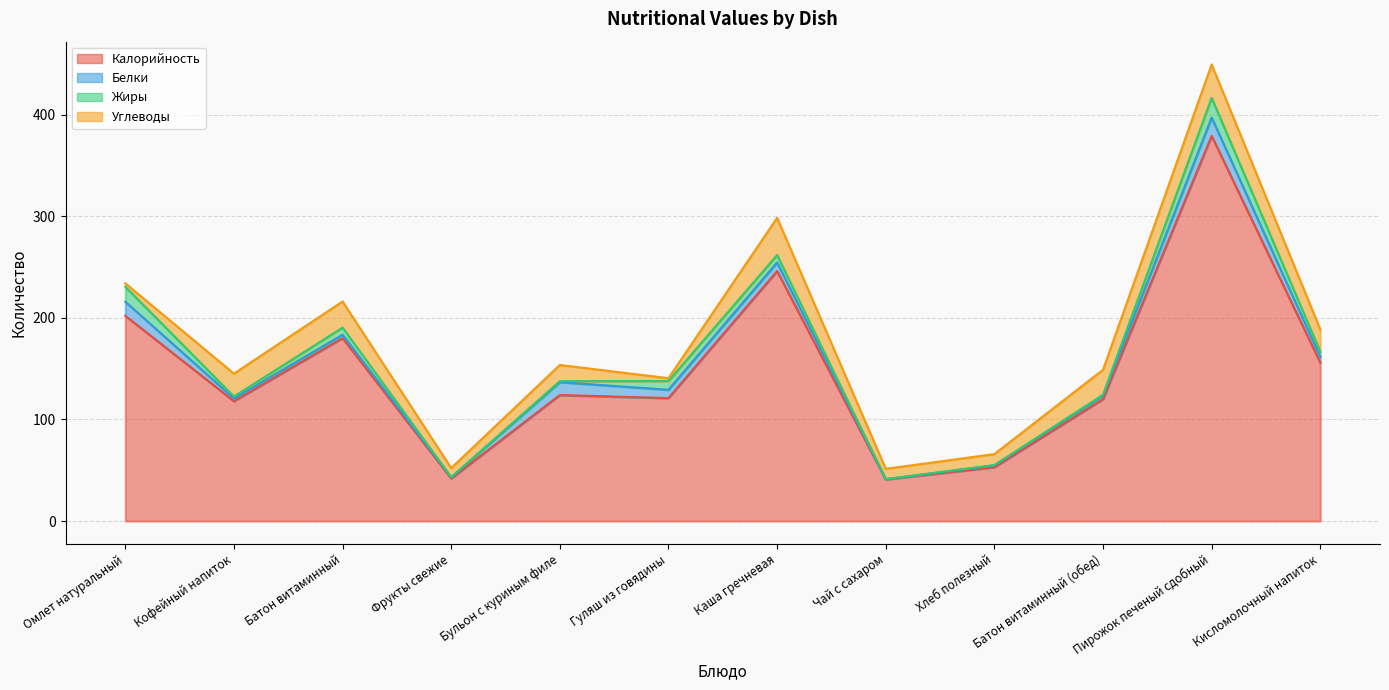

What is the difference between the second highest and second lowest values in the Белки series?

12.9